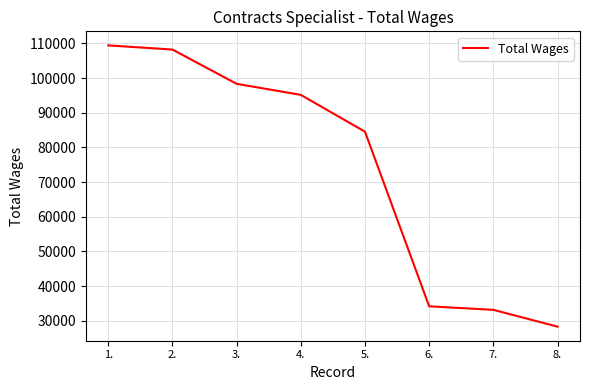

Where is the data nearest to the value 68863?

5.